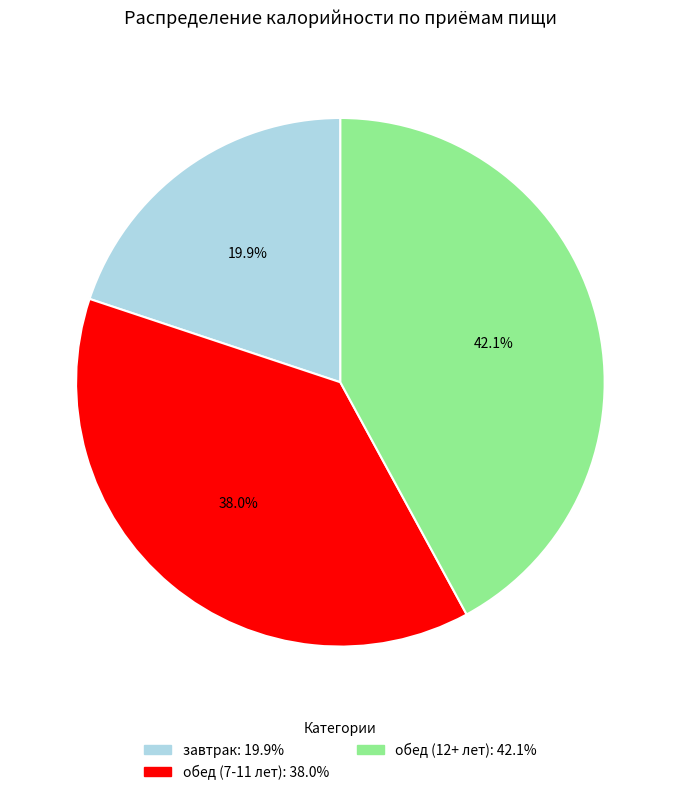

The обед (12+ лет) slice represents 42% of the pie. True or false?

True